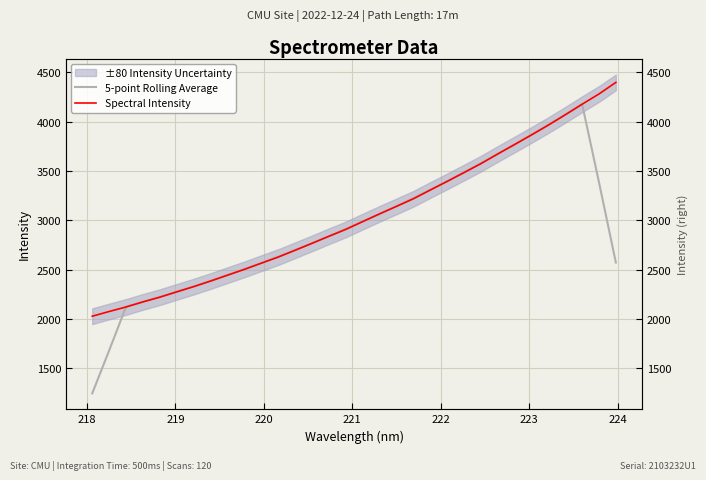

Which series has the widest spread of values?

5-point Rolling Average